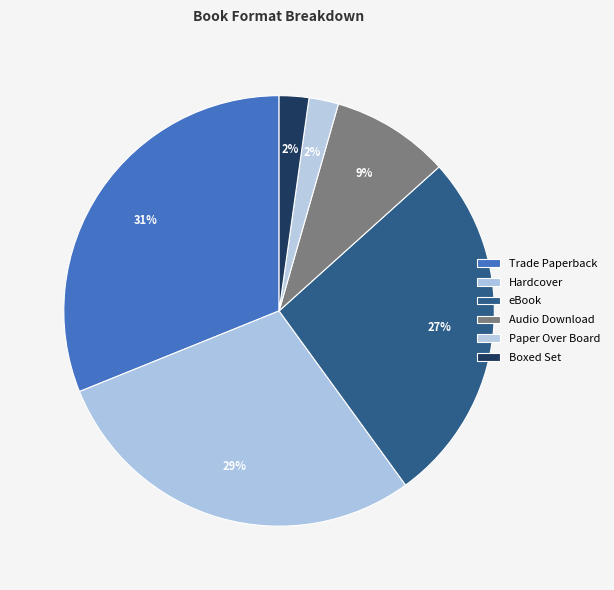

To the nearest percent, what percentage of the pie is Hardcover?

29%